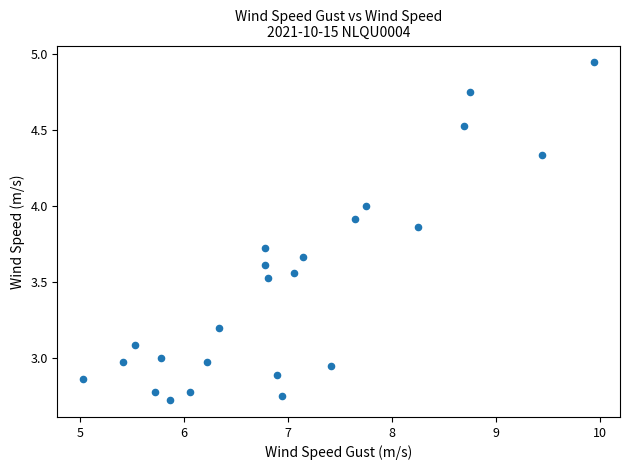

What is the range of Y values (max minus min)?

2.2